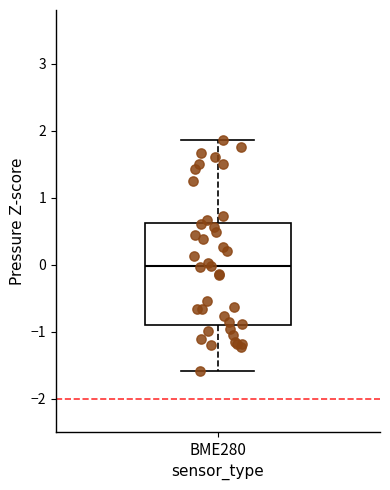

Where does the median line of the box for BME280 sit on the y-axis? The values are not printed on the chart, so give them approximately, as read against the axis.

0.0